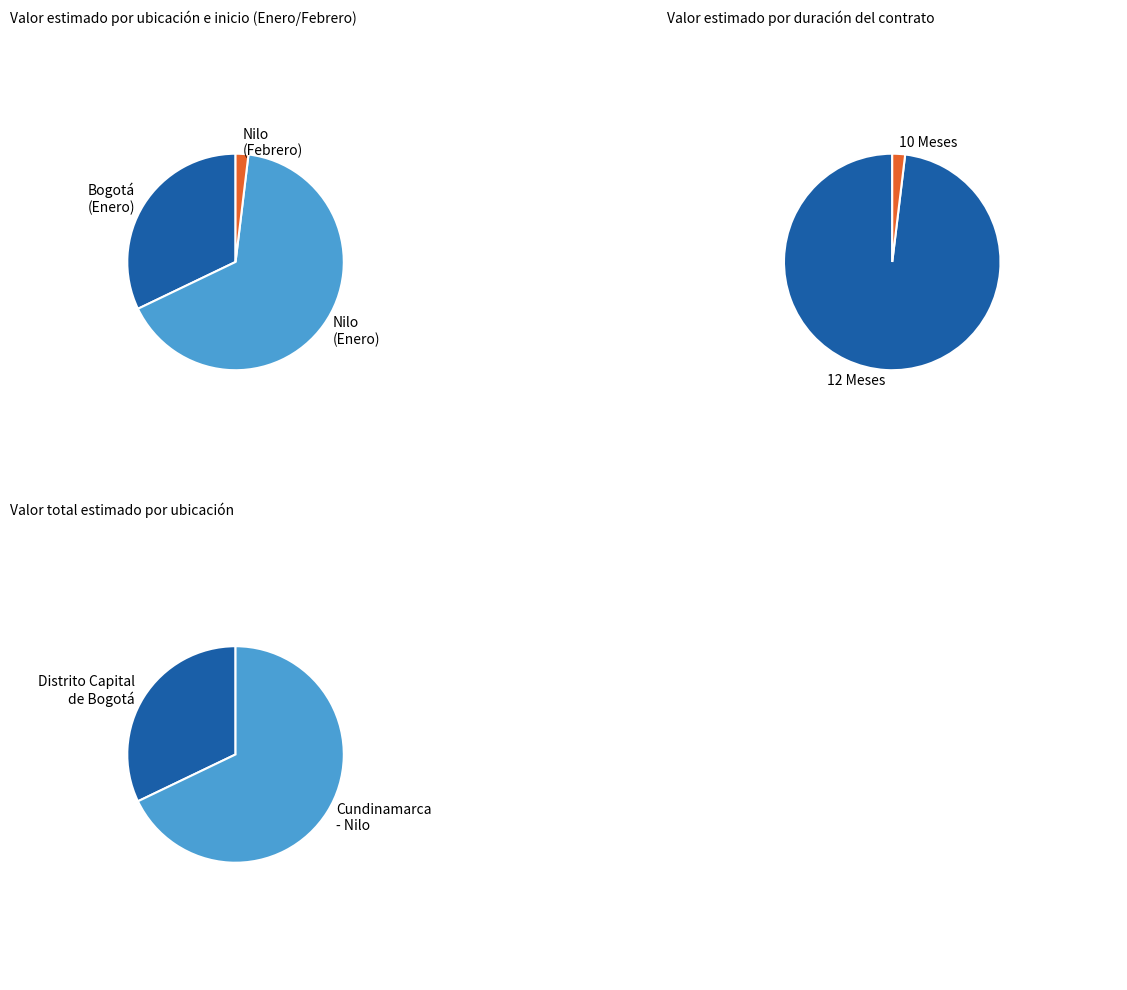

What portion of the pie excludes 9?

96.2%